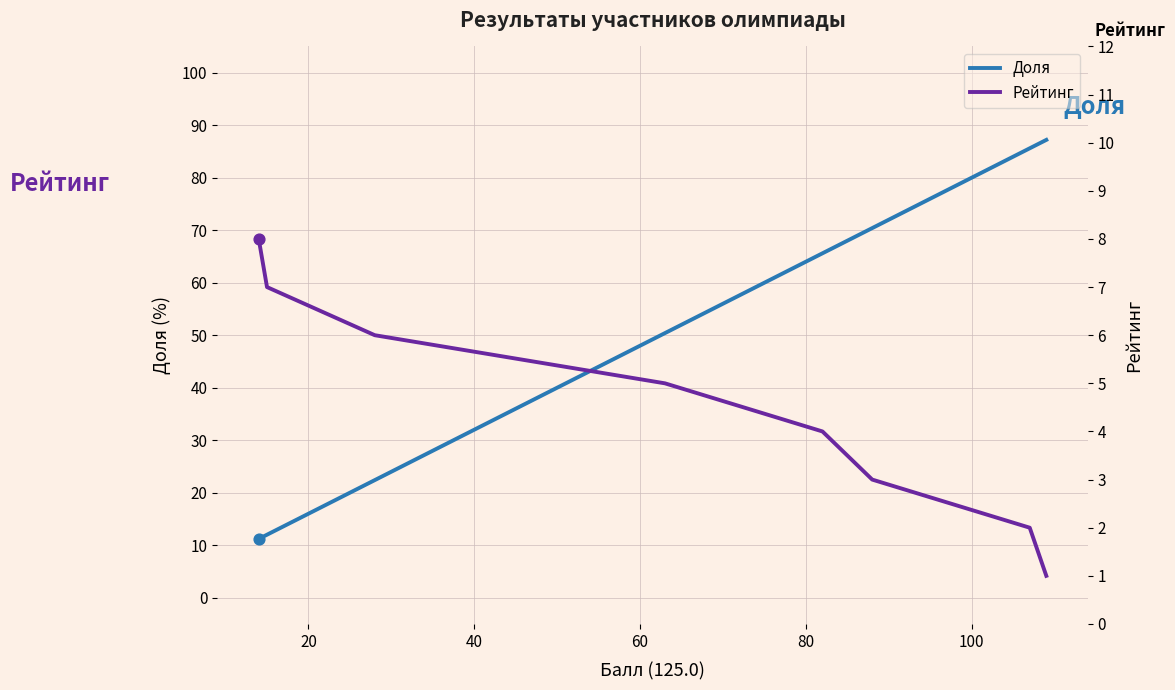

What are all the series names shown in the legend?

Доля, Рейтинг